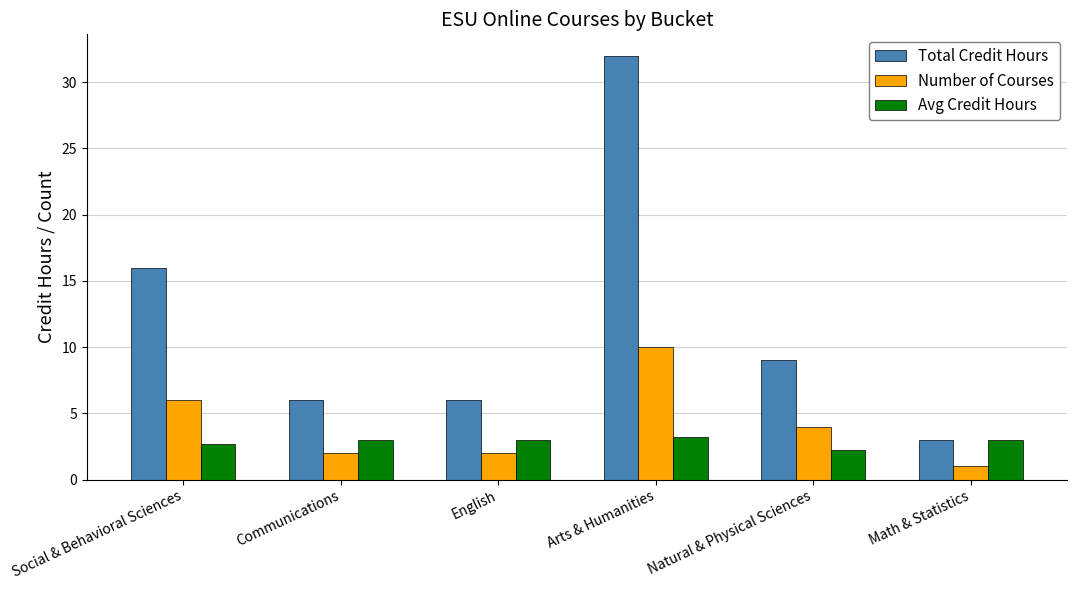

What value does the Avg Credit Hours series have at Arts & Humanities?

3.2